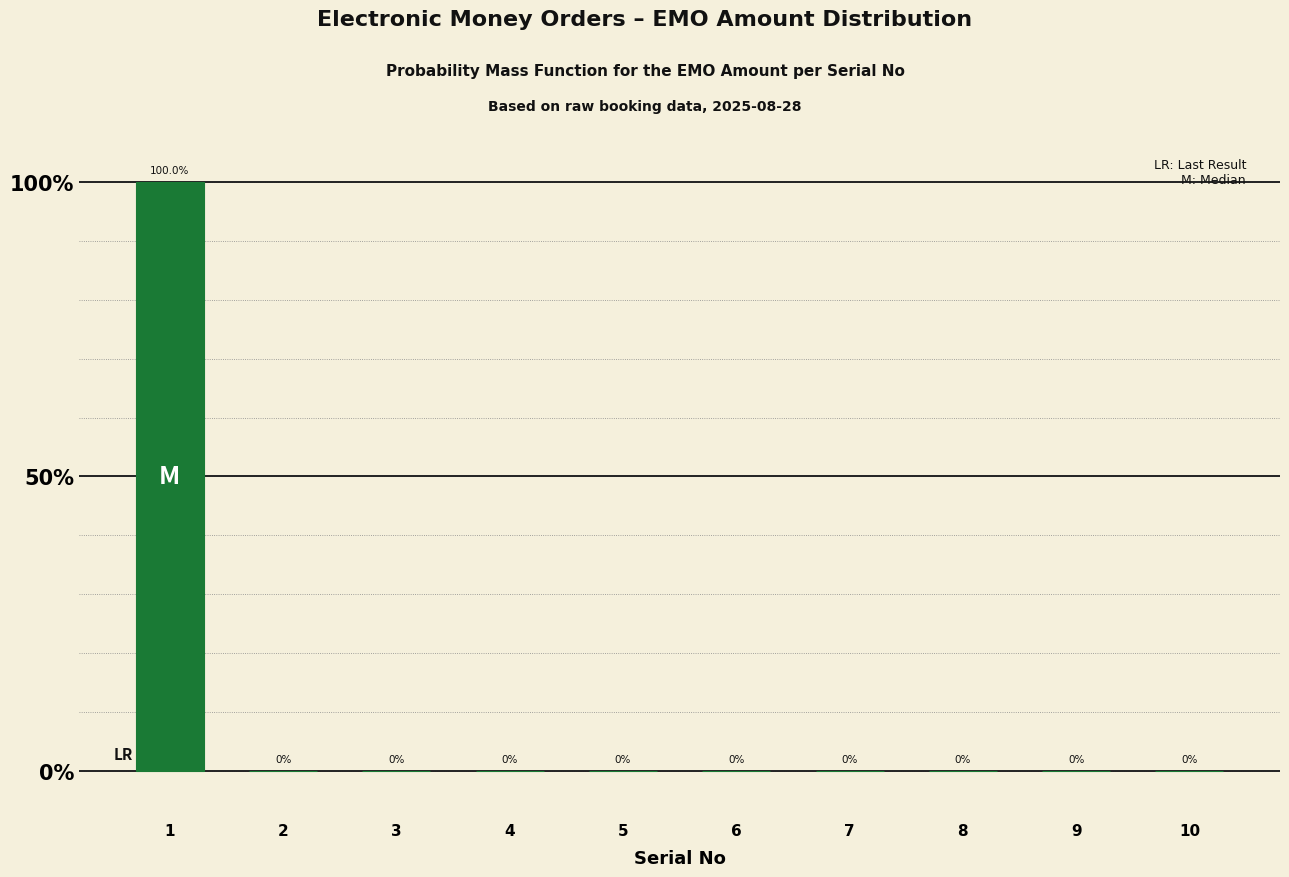

What is the maximum value shown in the chart?

100.0